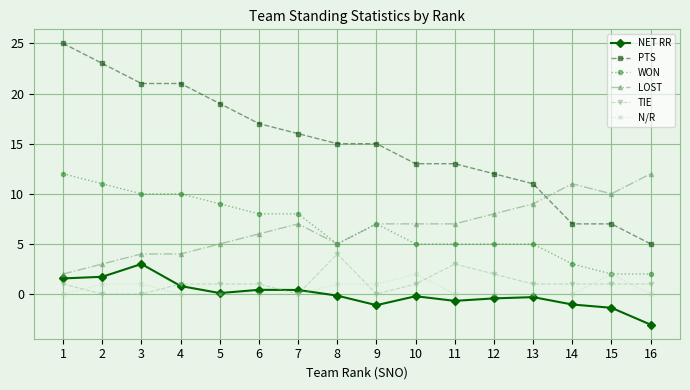

The TIE series shows 1.3 at 8. True or false?

False